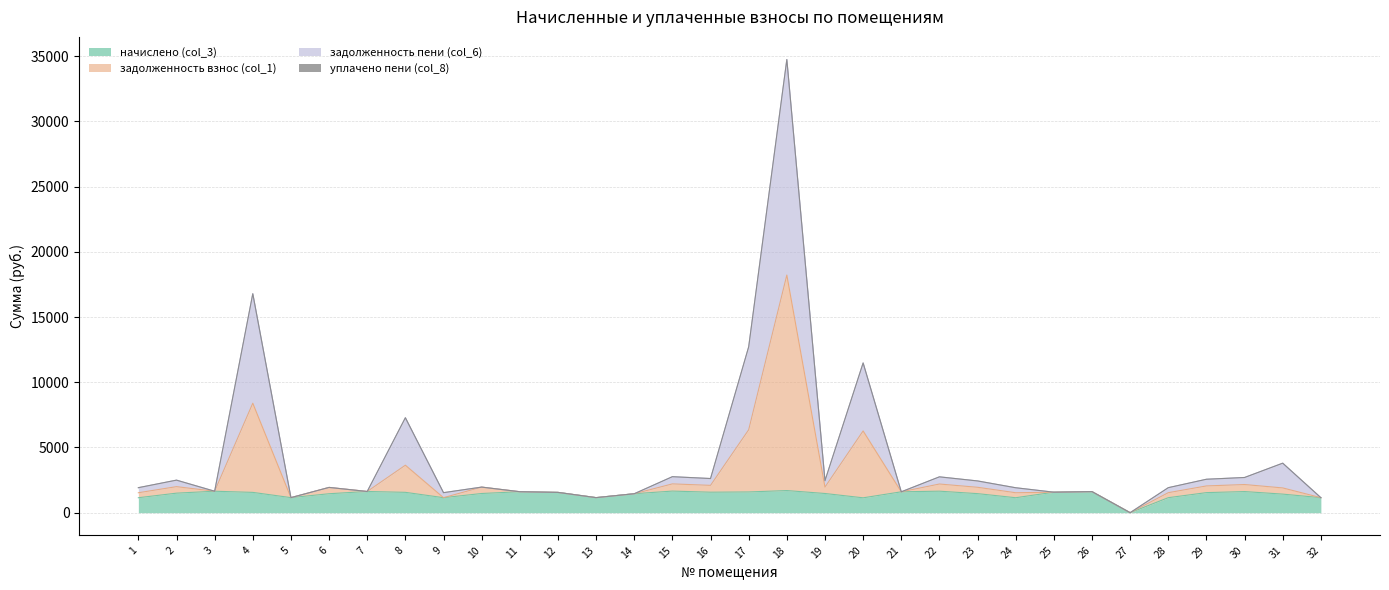

The задолженность взнос (col_1) series shows 1339.5 at 1. True or false?

False